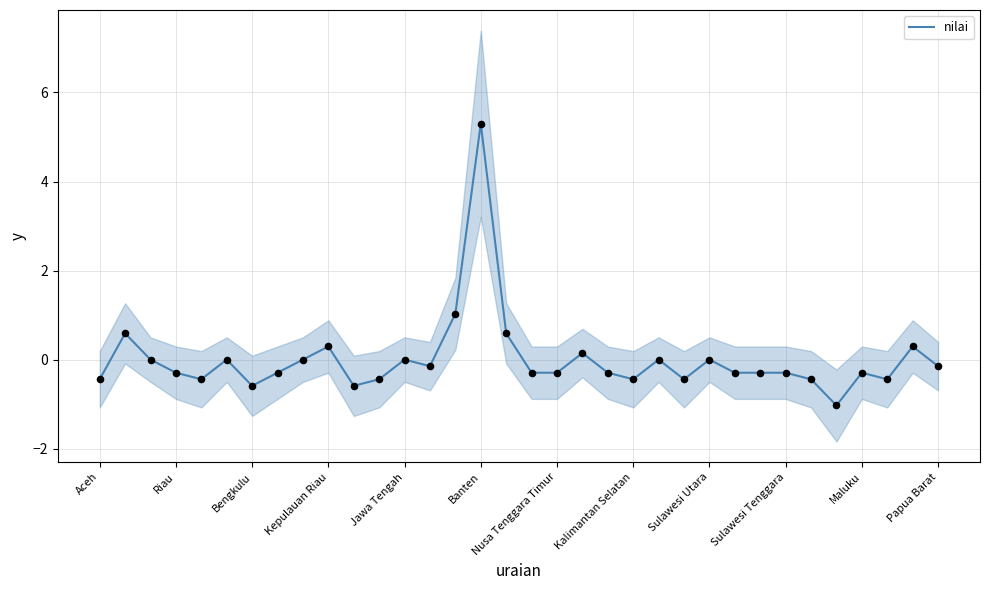

Which category has the highest value in the nilai series?

Banten